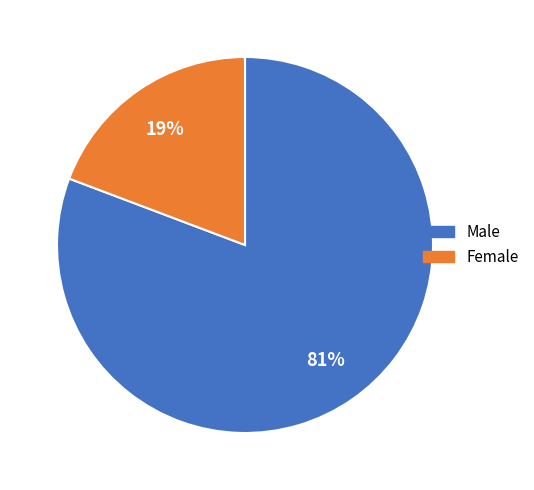

Rank the categories by value from lowest to highest.

Female, Male